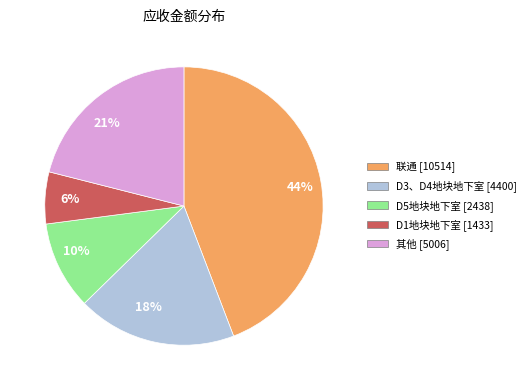

Which category has the smallest portion of the pie?

6%